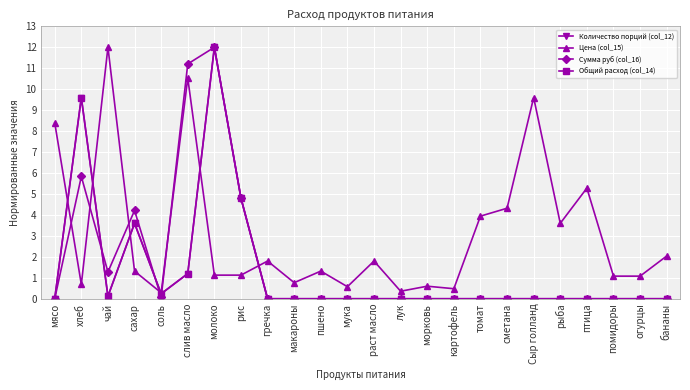

What is the approximate value of Сумма руб (col_16) at молоко?

12.0